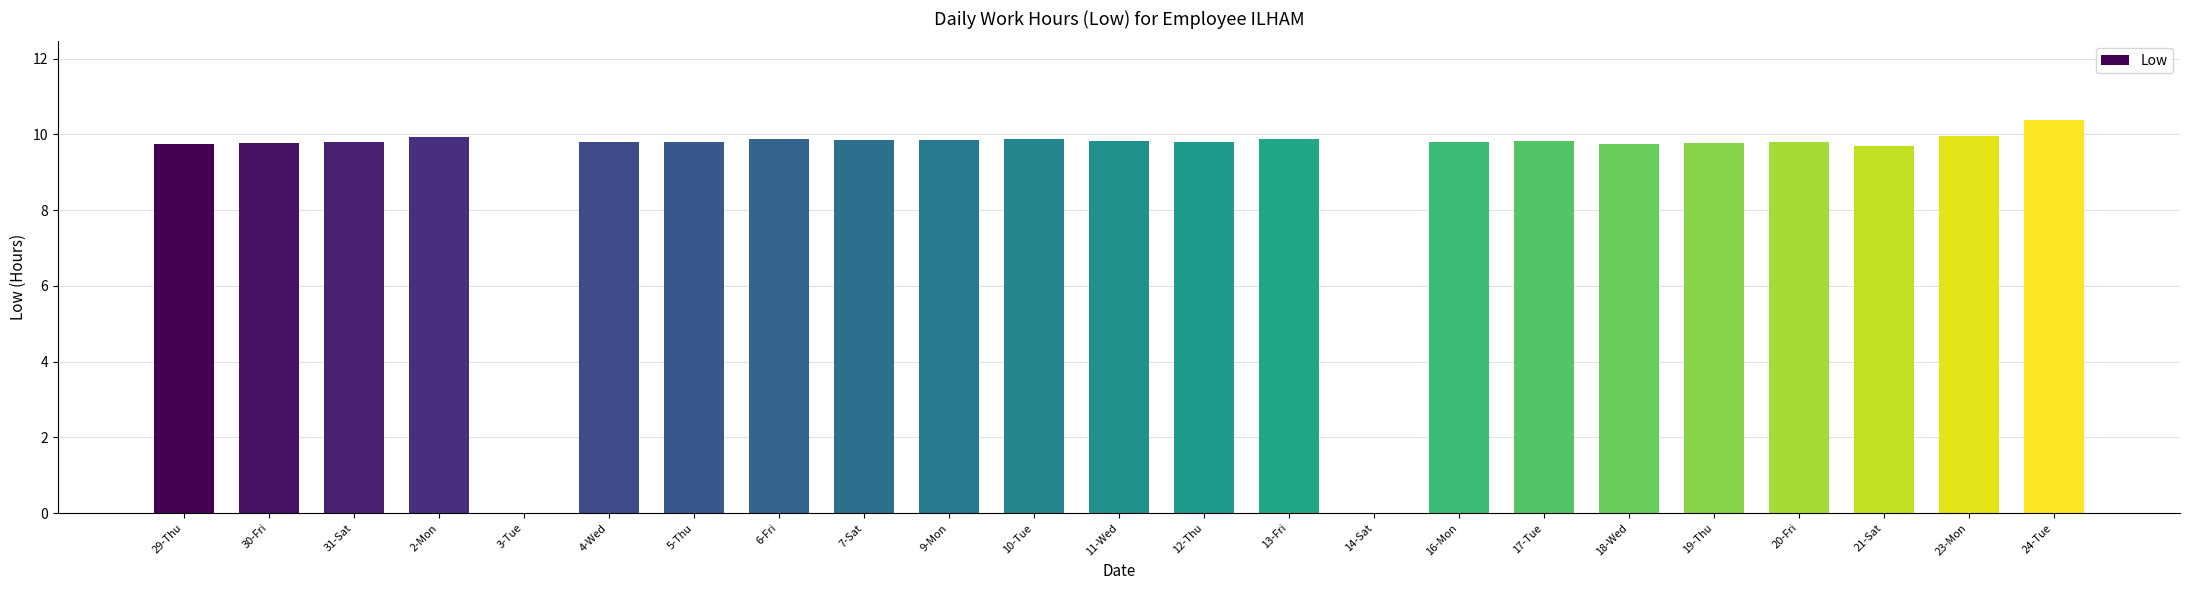

The chart shows a value of 7.0 at 3-Tue. True or false?

False